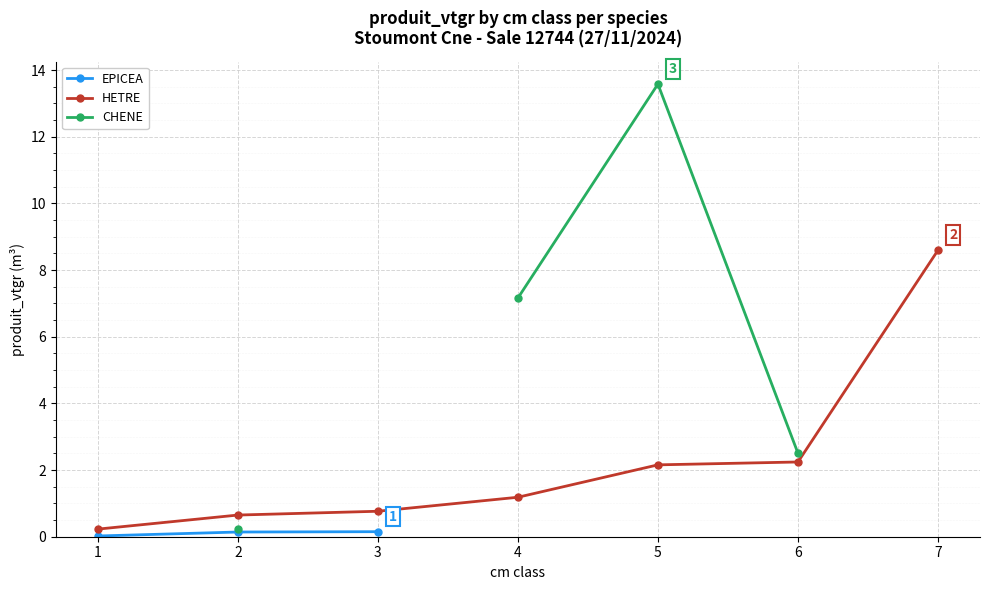

Between 1 and 3, which is larger?

3